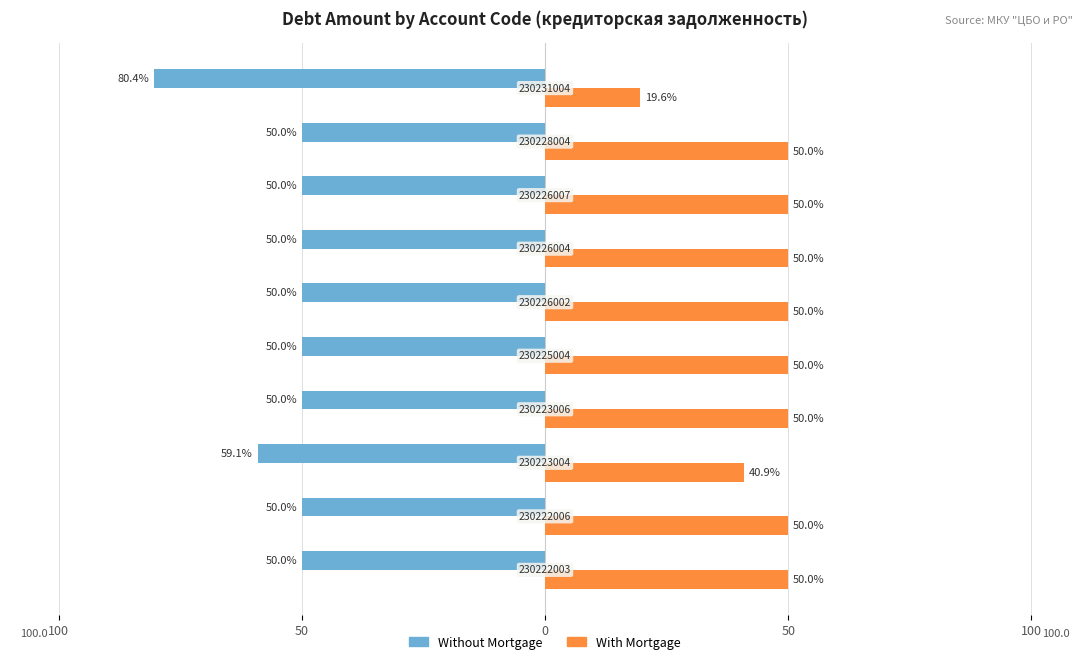

What are all the series names shown in the legend?

Without Mortgage, With Mortgage